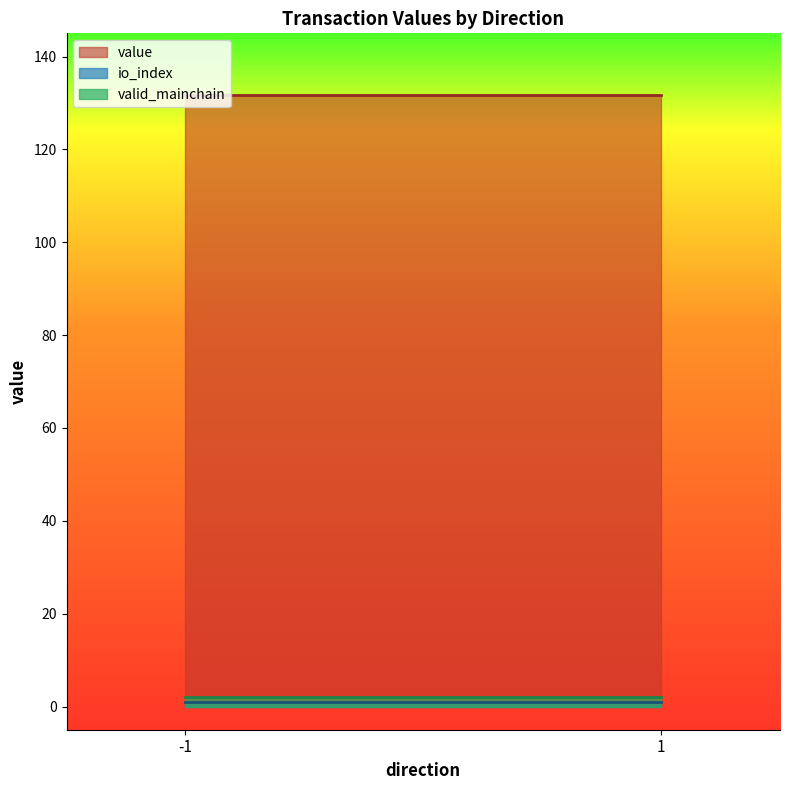

True or false: value has more than 1 interior local peaks.

False